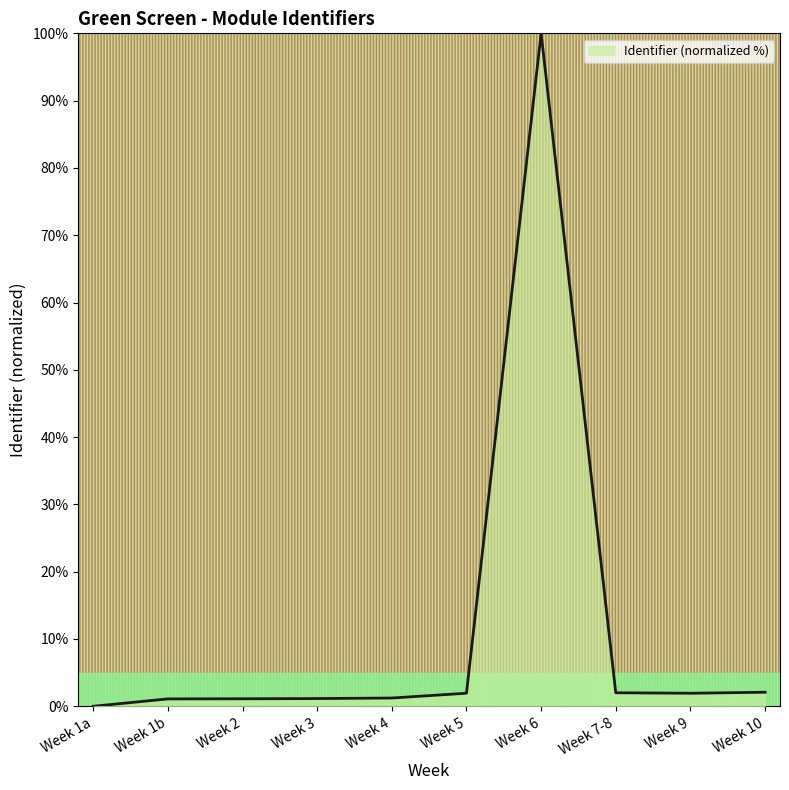

What is the difference between the maximum and minimum values?

100.0